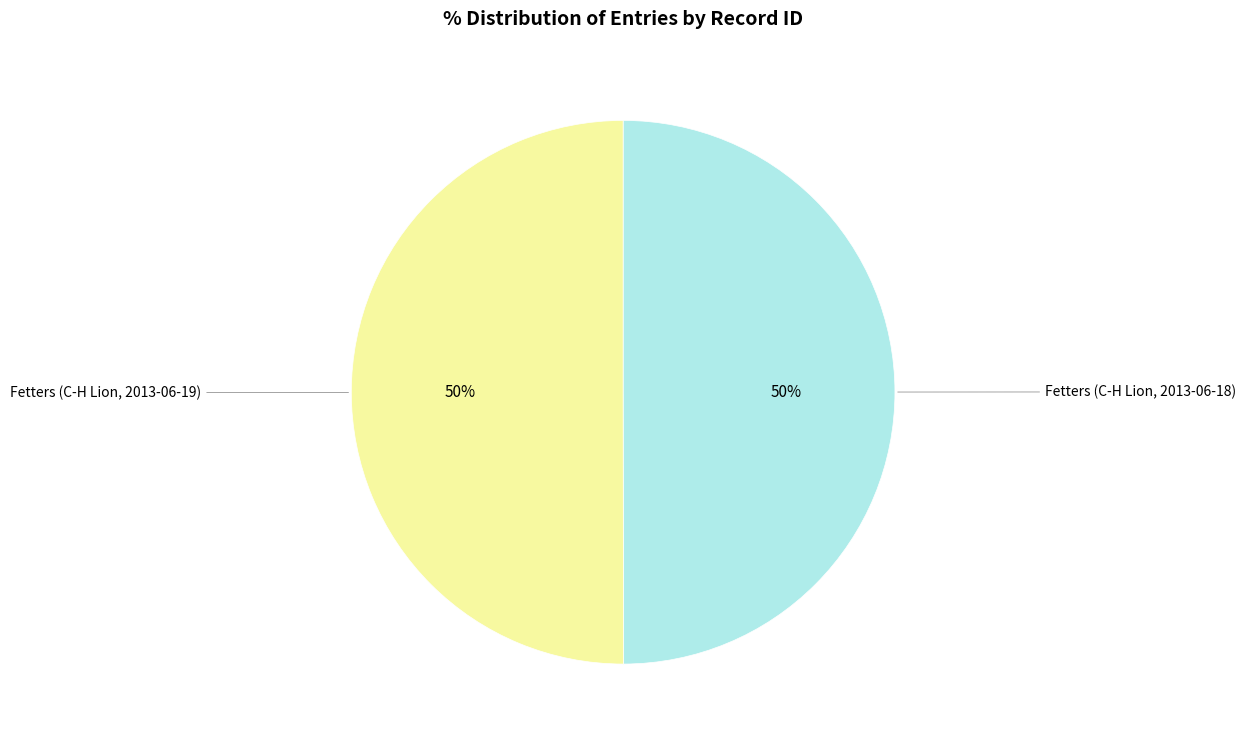

Do Fetters (C-H Lion, 2013-06-18) and Fetters (C-H Lion, 2013-06-19) together represent more than half of the pie?

Yes